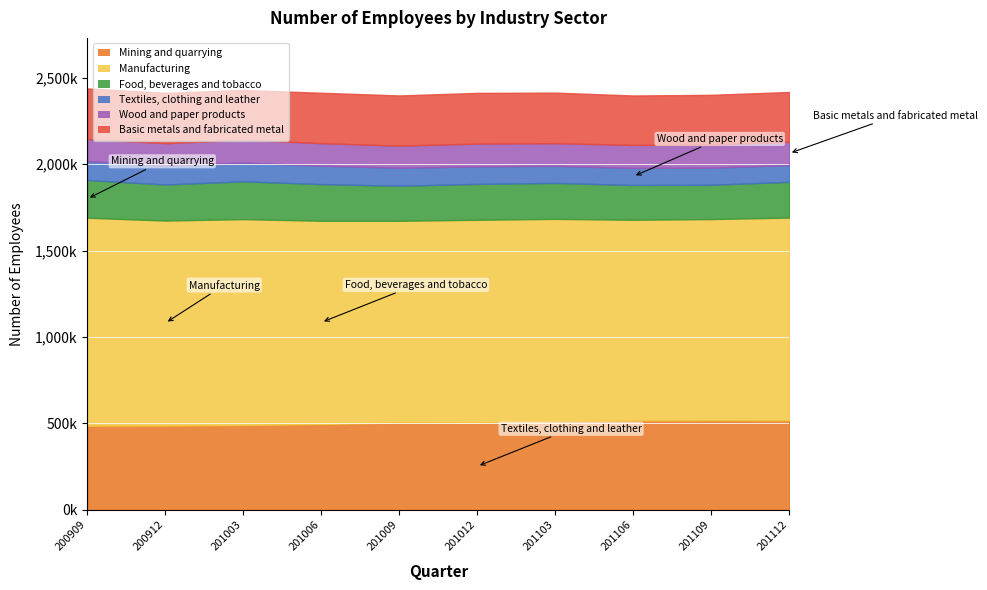

Which label corresponds to the largest value in the chart?

200909